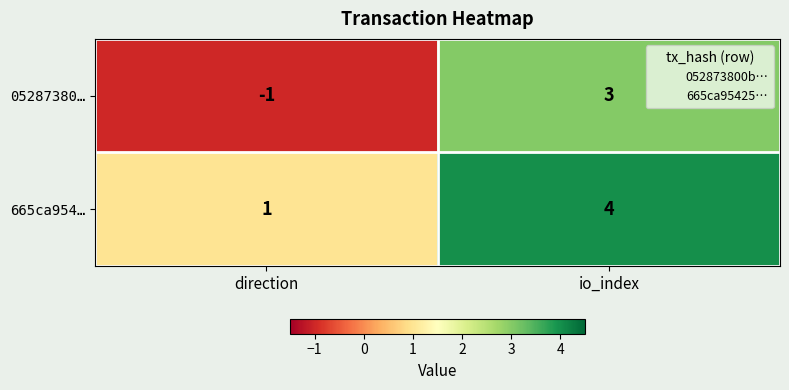

What is the difference between the maximum and minimum values in the 665ca954… series?

3